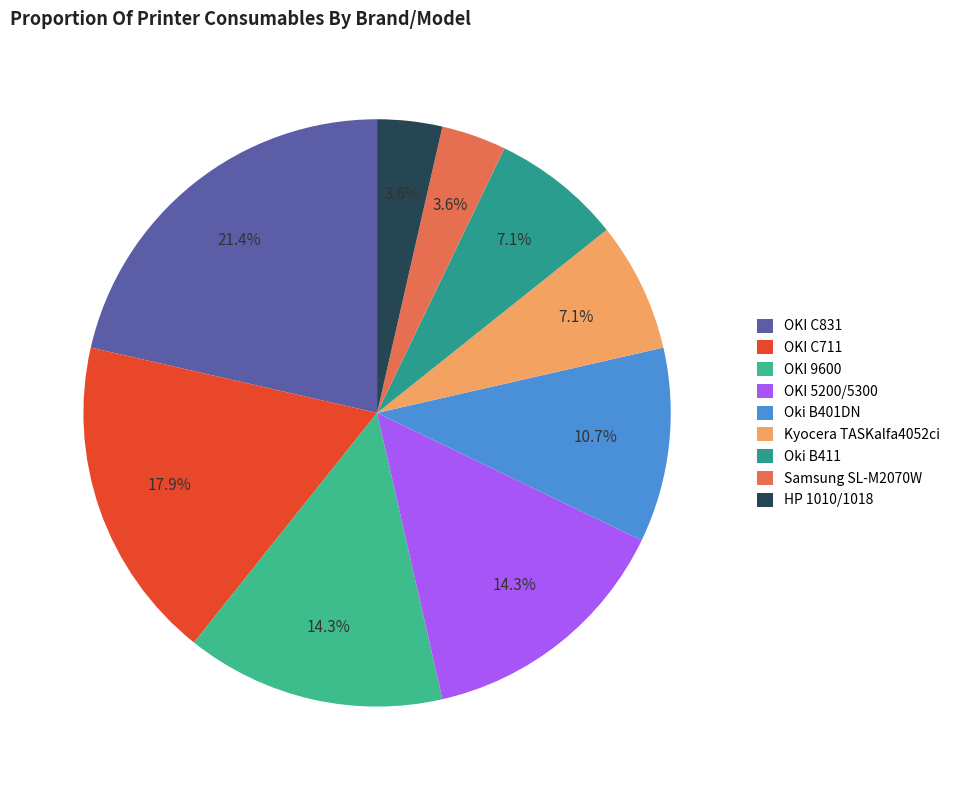

What is the largest slice in the pie chart?

OKI C831